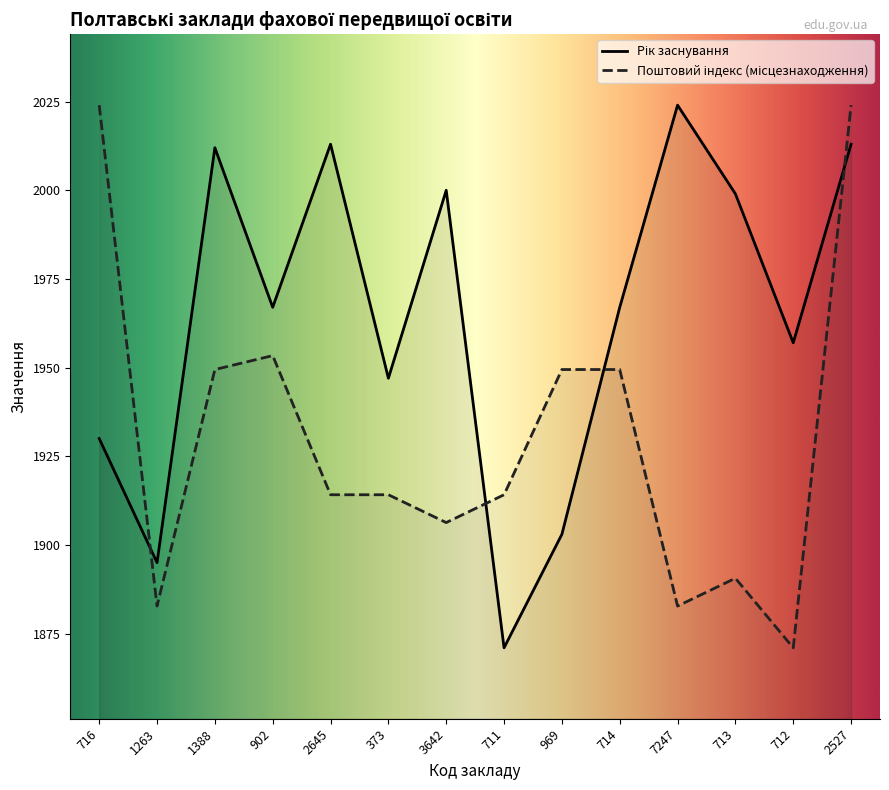

True or false: Поштовий індекс (місцезнаходження) and Рік заснування cross at least once.

True